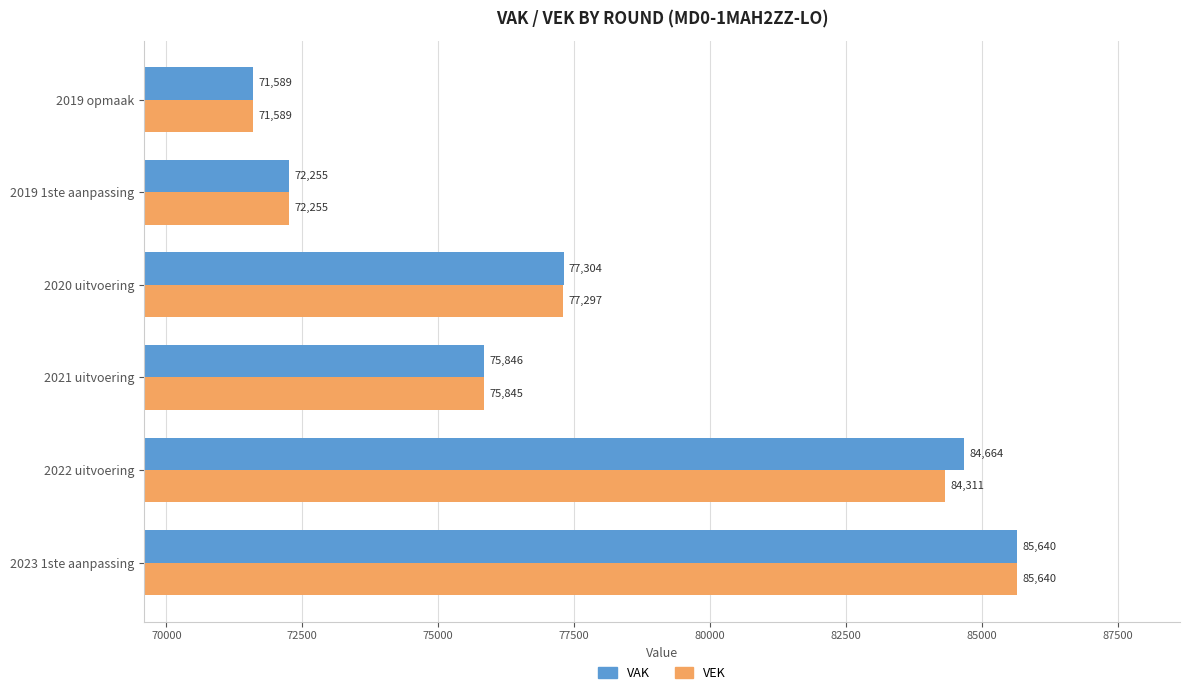

What is the average value of the VAK series?

77883